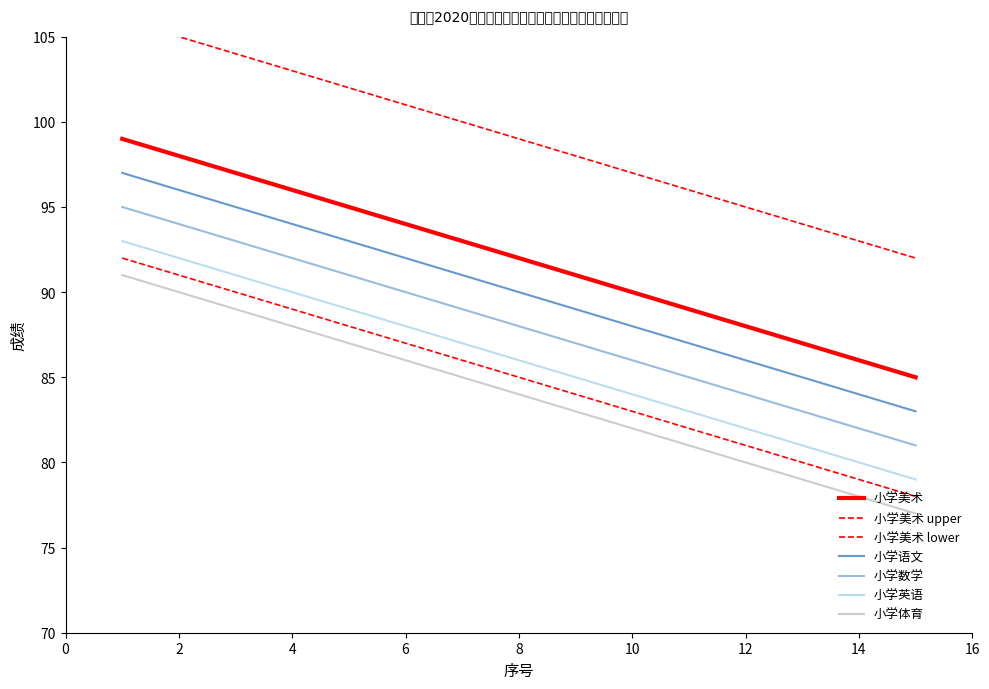

True or false: 小学体育 and 小学英语 cross at least once.

False